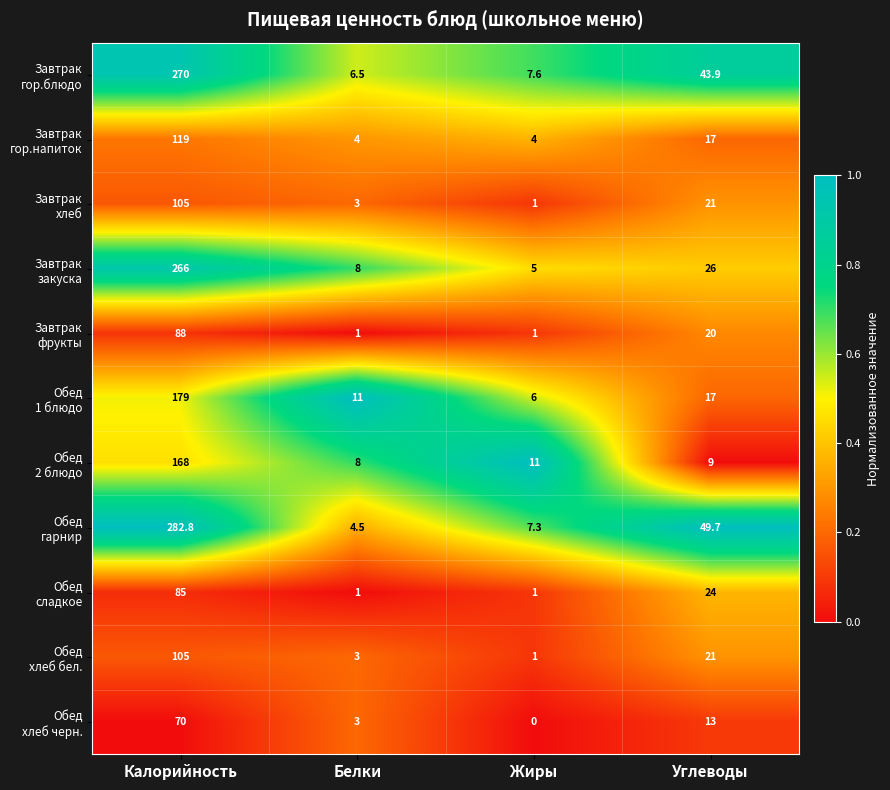

What is the difference between the highest and lowest values at Углеводы?

40.7